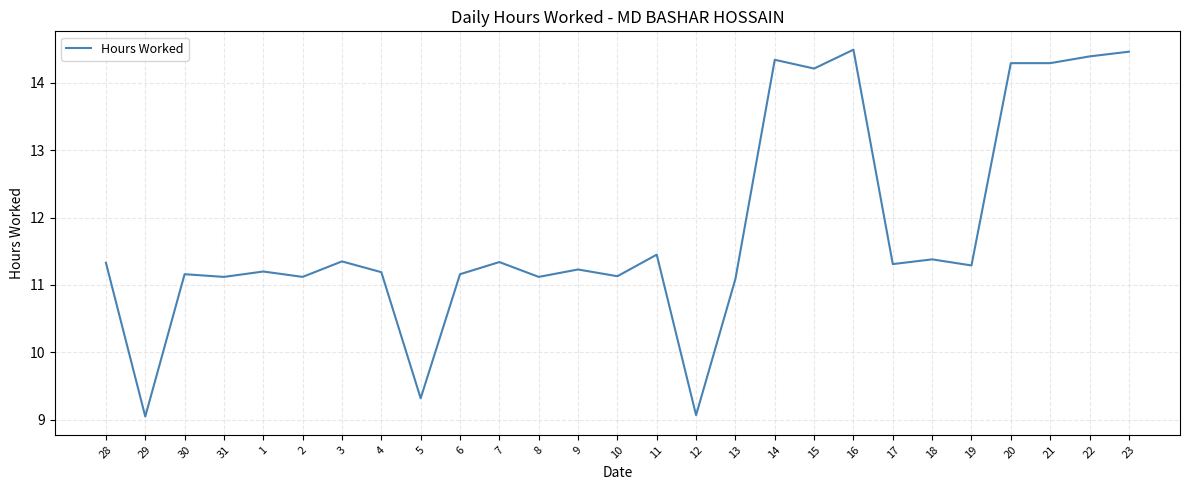

What position from the right is 10?

14